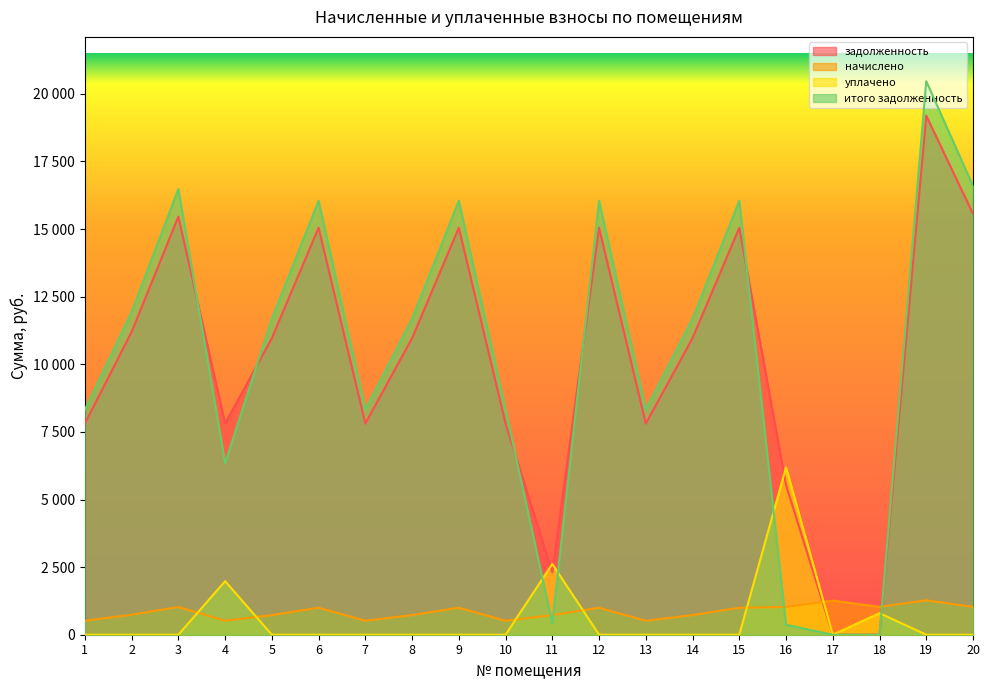

At which label does итого задолженность reach its minimum?

17